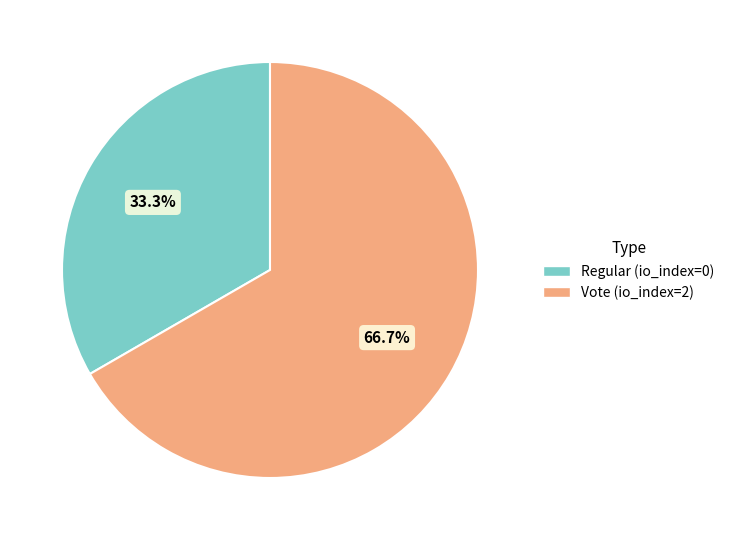

To the nearest percent, what is the average slice percentage?

50%